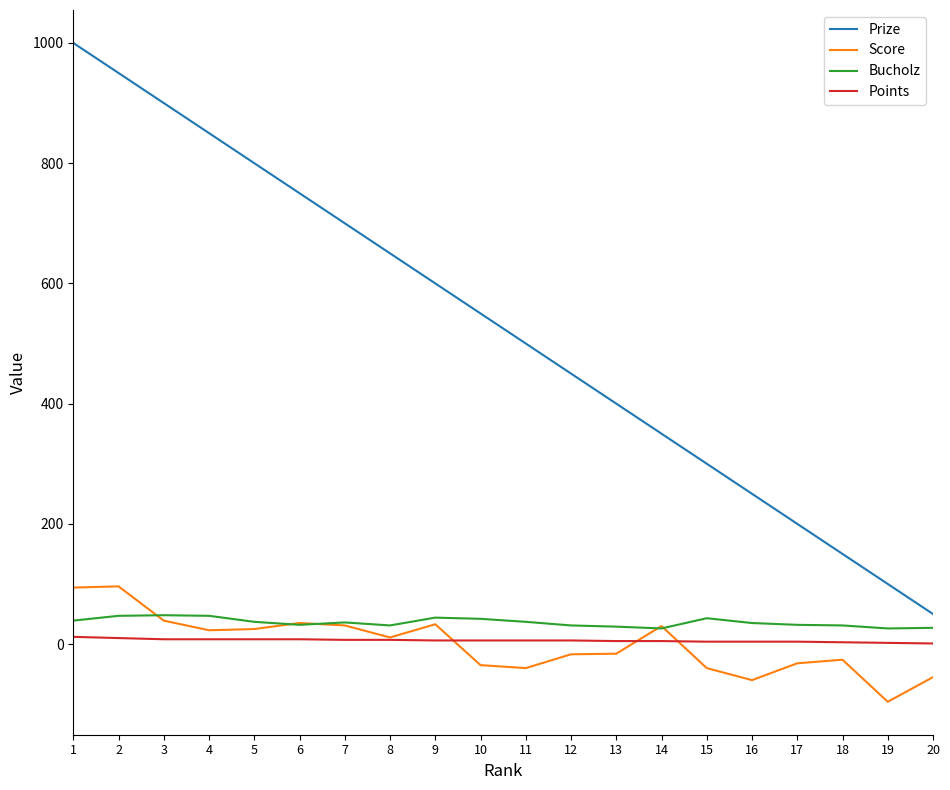

What is the difference between the Prize values at 1 and 5?

200